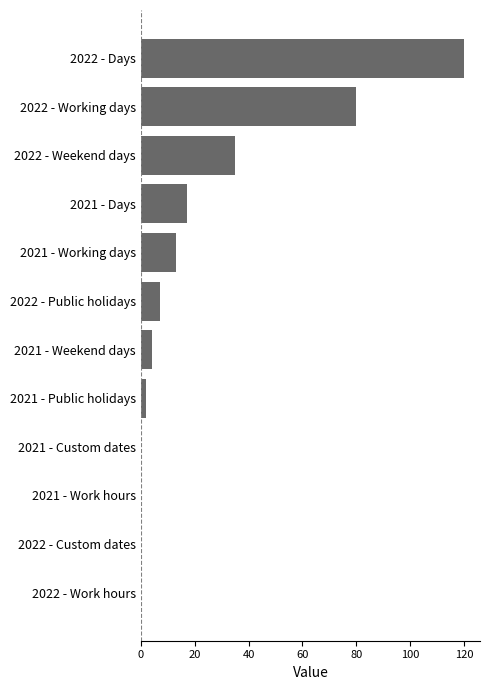

How many categories are shown in the chart?

12